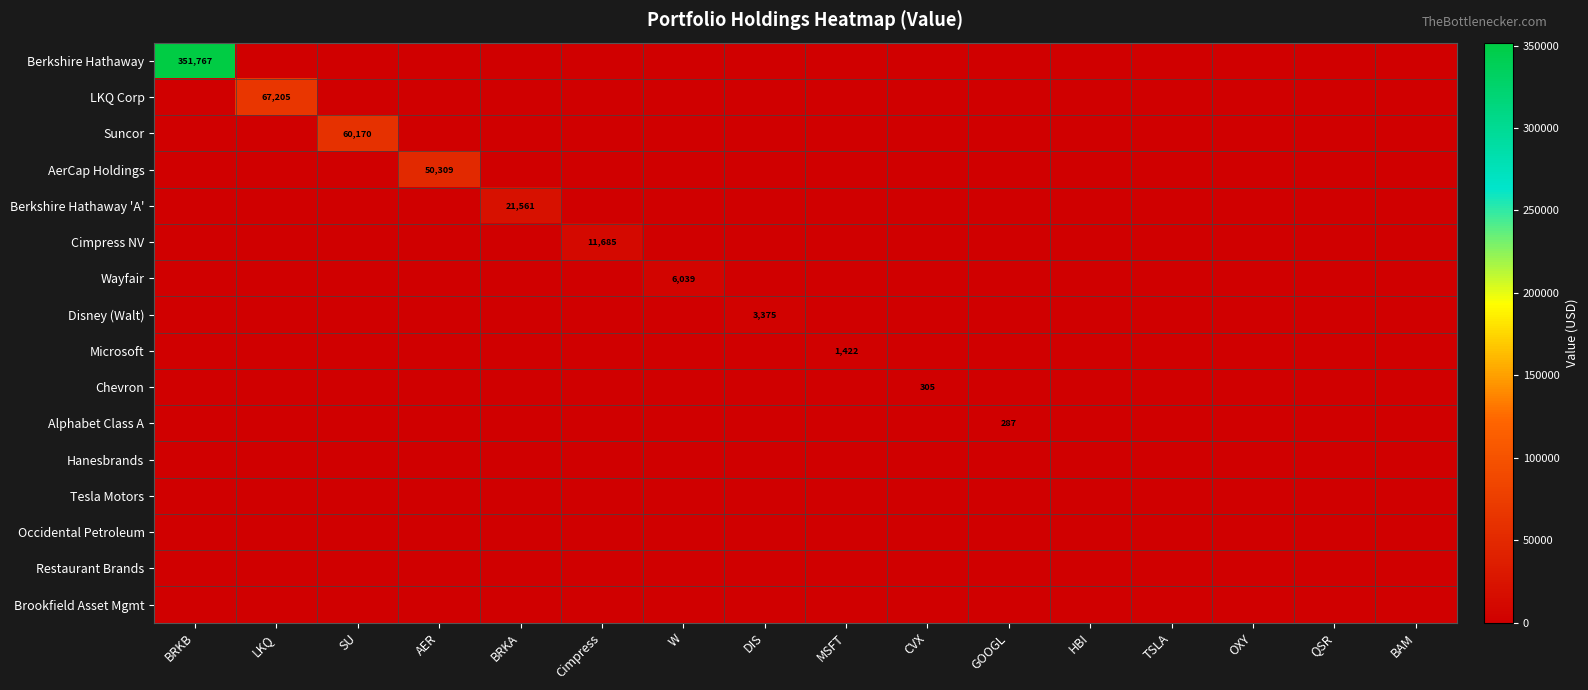

Count the number of data series in this chart.

16